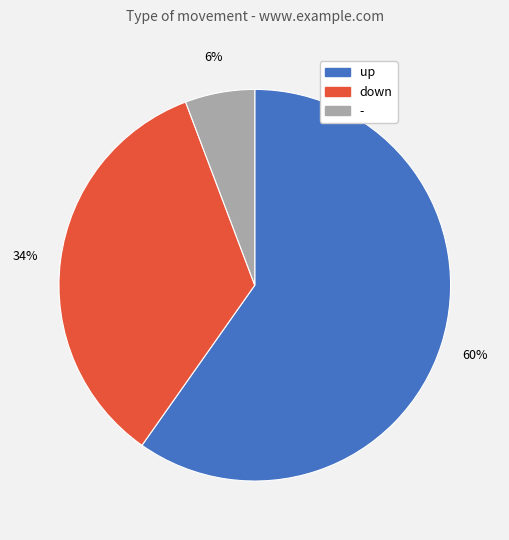

Rank the categories by value from lowest to highest.

-, down, up